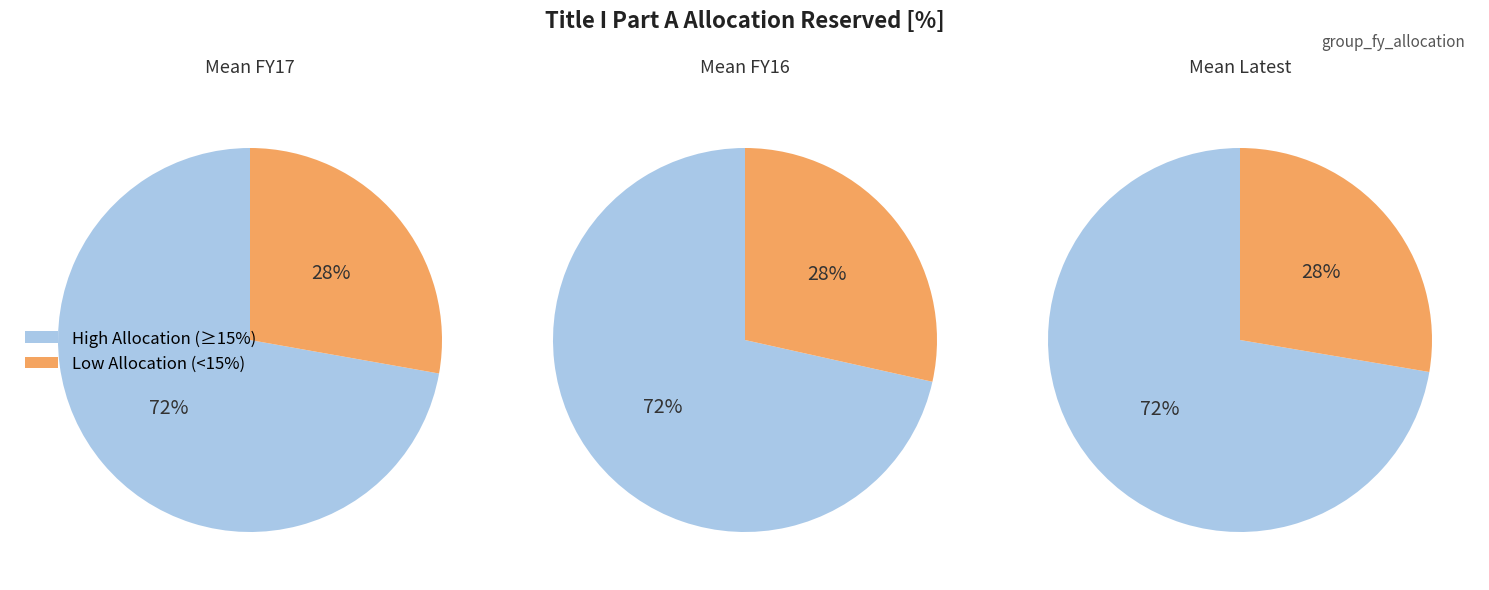

Does 0% allocation represent more than half of the total?

No